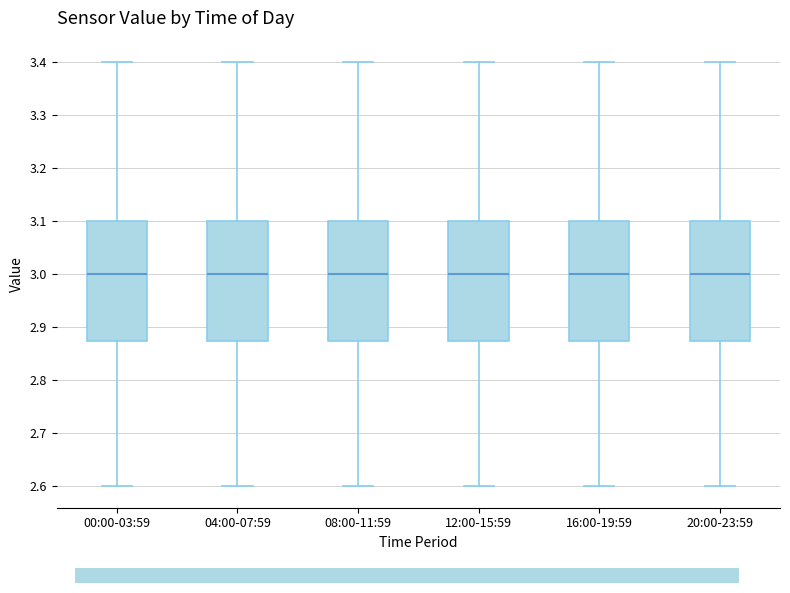

Reading left to right, read every box against the y-axis: the position of its median line, the range the box covers, and the ends of its whiskers. The values are not printed on the chart, so give them approximately, as read against the axis.

00:00-03:59: median 3.00, box 2.88 to 3.10, whiskers 2.60 to 3.40
04:00-07:59: median 3.00, box 2.88 to 3.10, whiskers 2.60 to 3.40
08:00-11:59: median 3.00, box 2.88 to 3.10, whiskers 2.60 to 3.40
12:00-15:59: median 3.00, box 2.88 to 3.10, whiskers 2.60 to 3.40
16:00-19:59: median 3.00, box 2.88 to 3.10, whiskers 2.60 to 3.40
20:00-23:59: median 3.00, box 2.88 to 3.10, whiskers 2.60 to 3.40